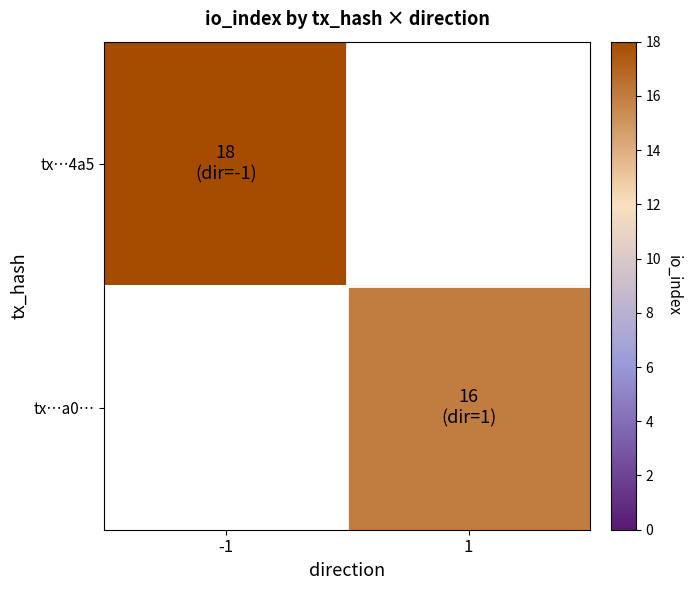

Between 1 and -1, which is larger?

-1